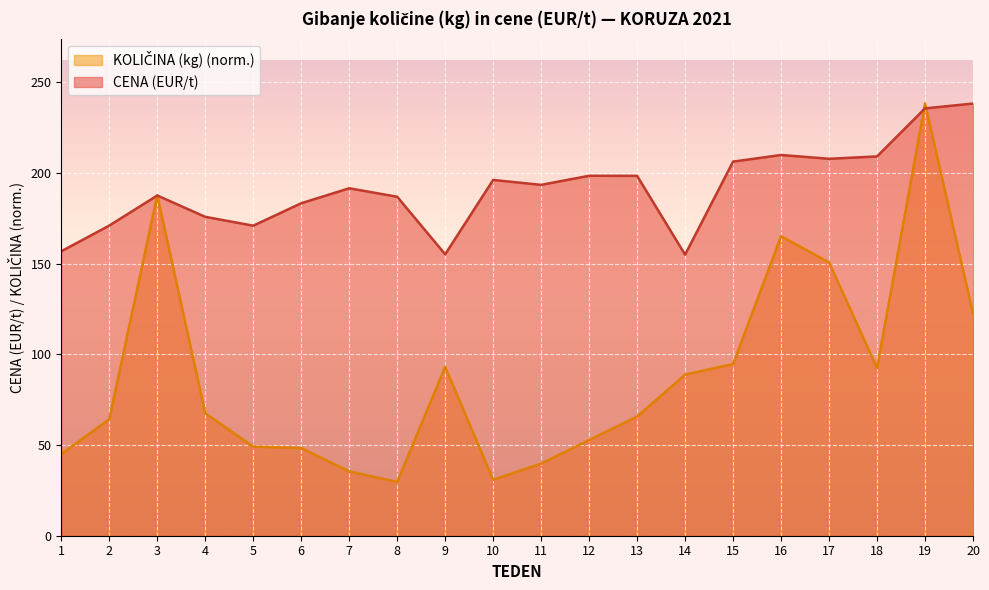

Reading left to right, extract all data points from this chart.

CENA (EUR/t): 156.7	170.9	187.5	175.7	170.8	183.2	191.4	186.8	155.1	196.1	193.3	198.3	198.3	154.9	206.2	209.8	207.7	209.0	235.5	238.2
KOLICINA_norm: 45.0	64.1	187.6	67.5	49.1	48.3	35.5	29.6	93.0	30.8	39.7	52.7	65.6	88.8	94.6	165.1	150.6	92.4	238.2	122.4